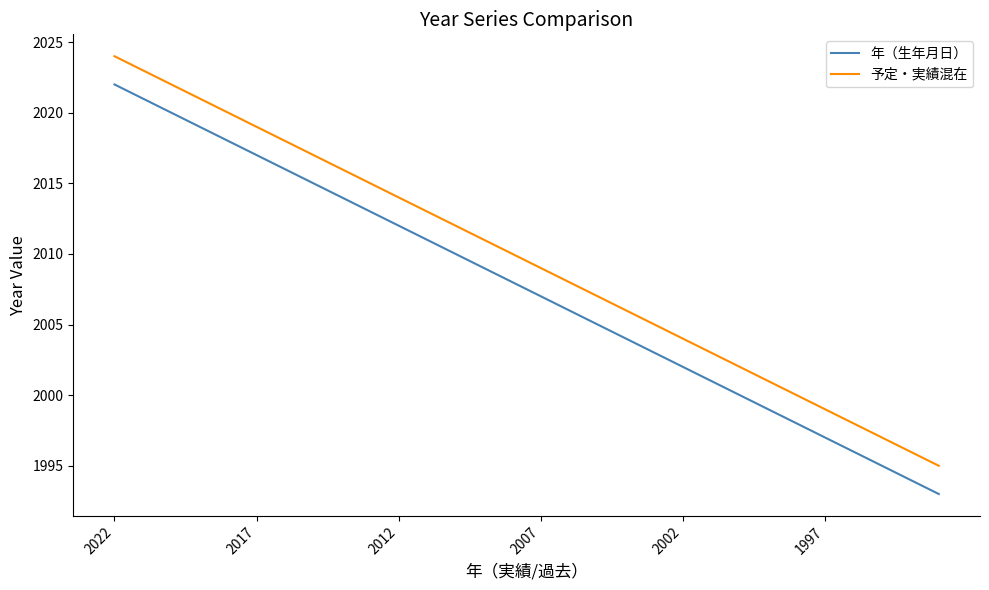

Rank the series by their average value, from highest to lowest.

予定・実績混在, 年（生年月日）